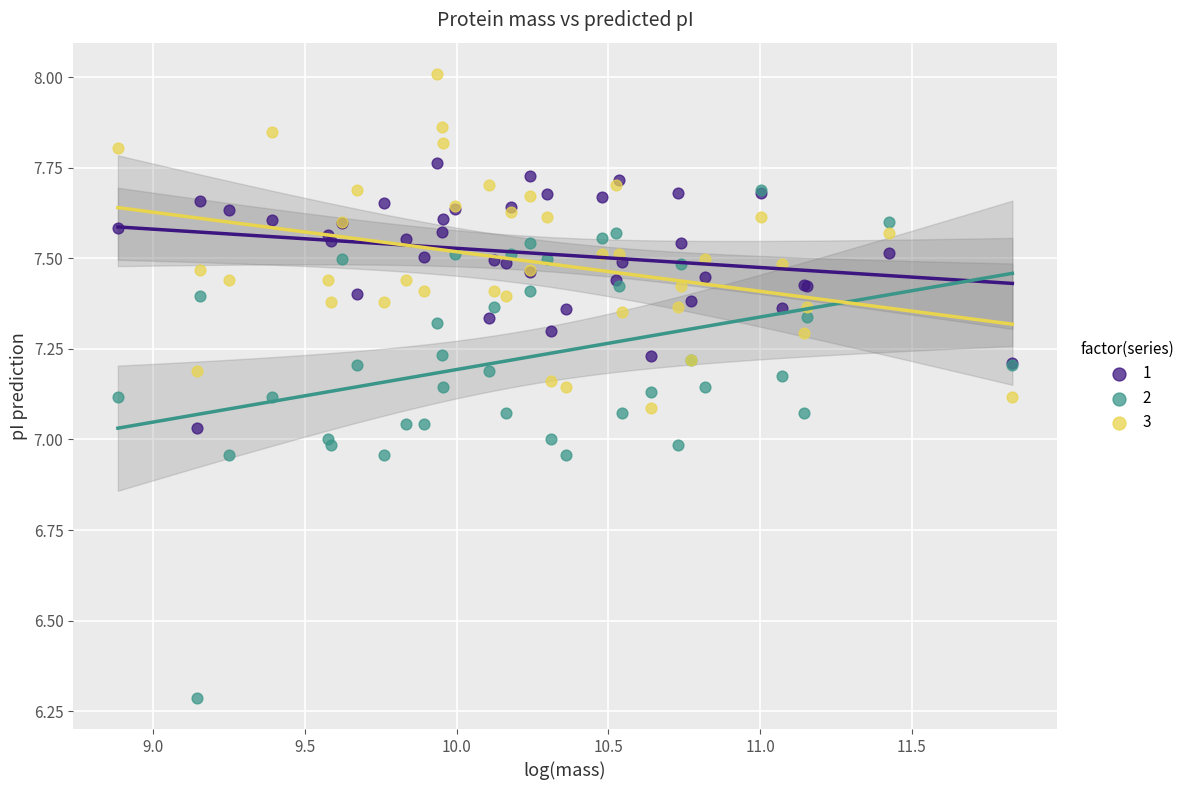

In the 2 series, what Y value is closest to 6?

6.3